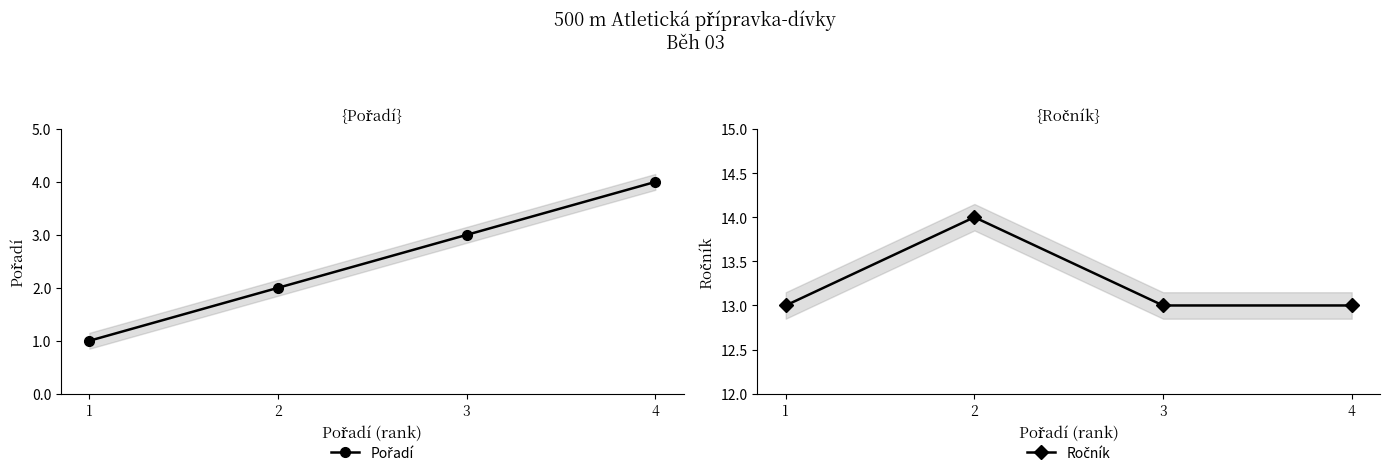

Which series has the widest spread of values?

Pořadí